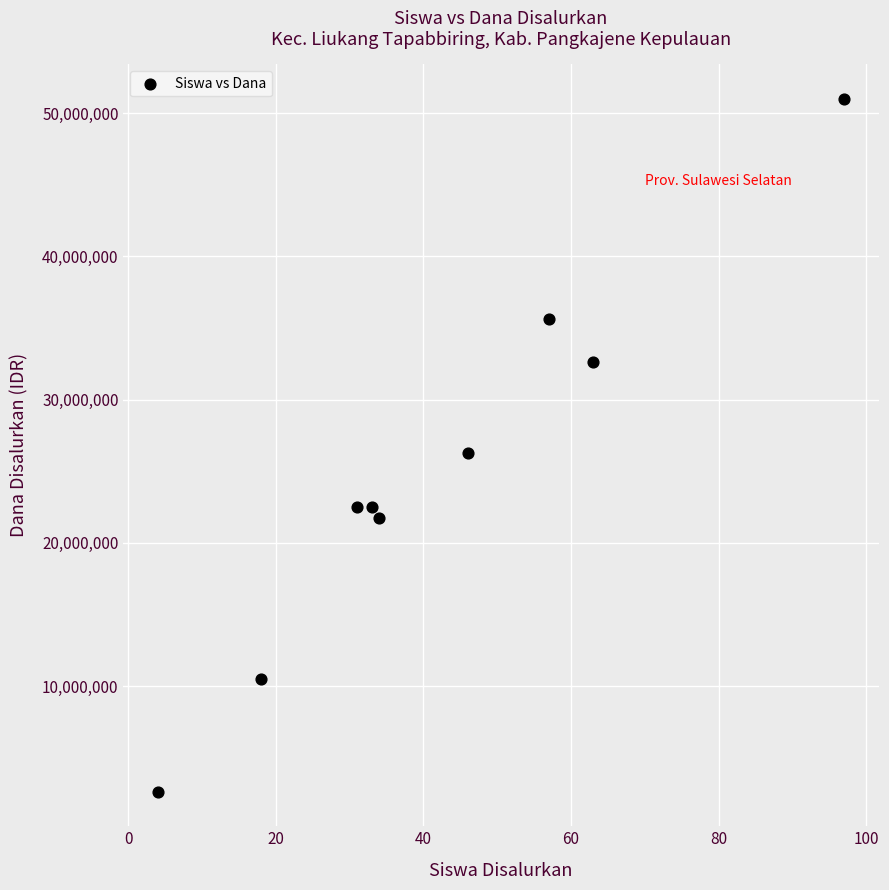

What is the range of Y values (max minus min)?

48375000